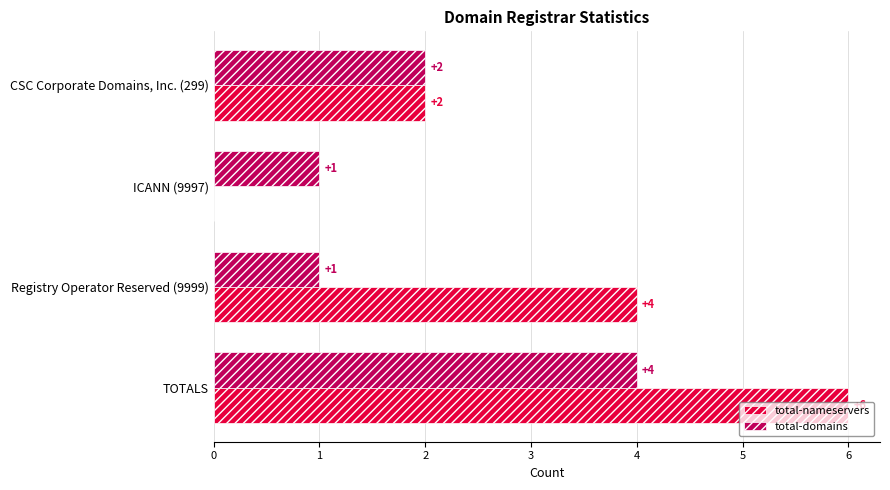

How many values in total-nameservers are above zero?

3